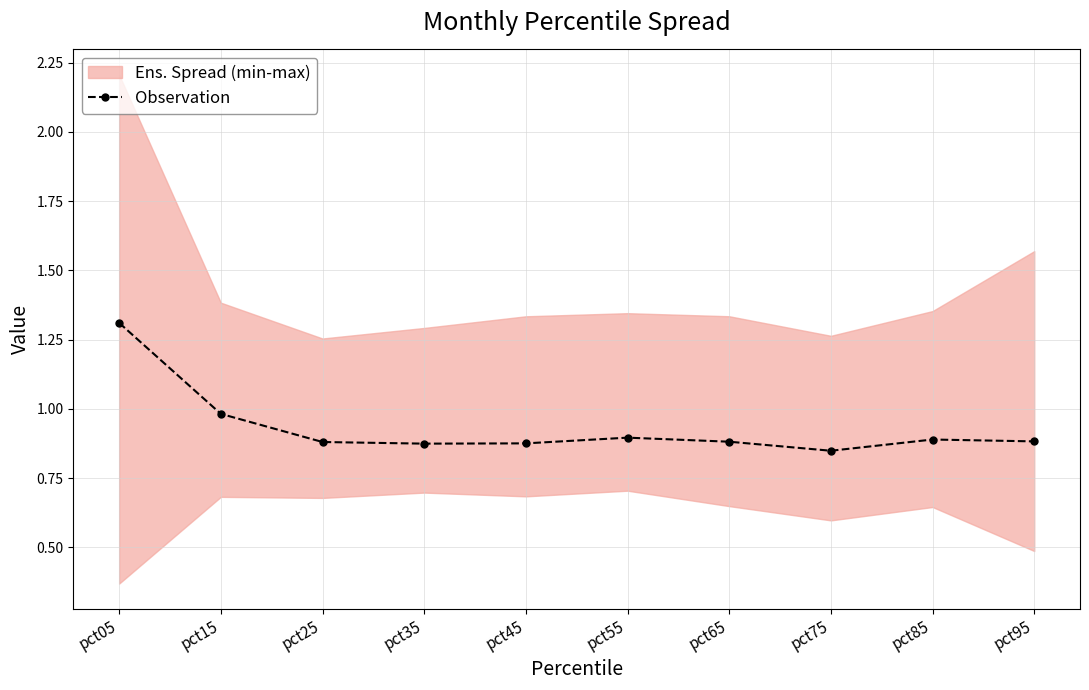

List the labels in order of value, smallest first.

pct75, pct35, pct45, pct25, pct65, pct95, pct85, pct55, pct15, pct05